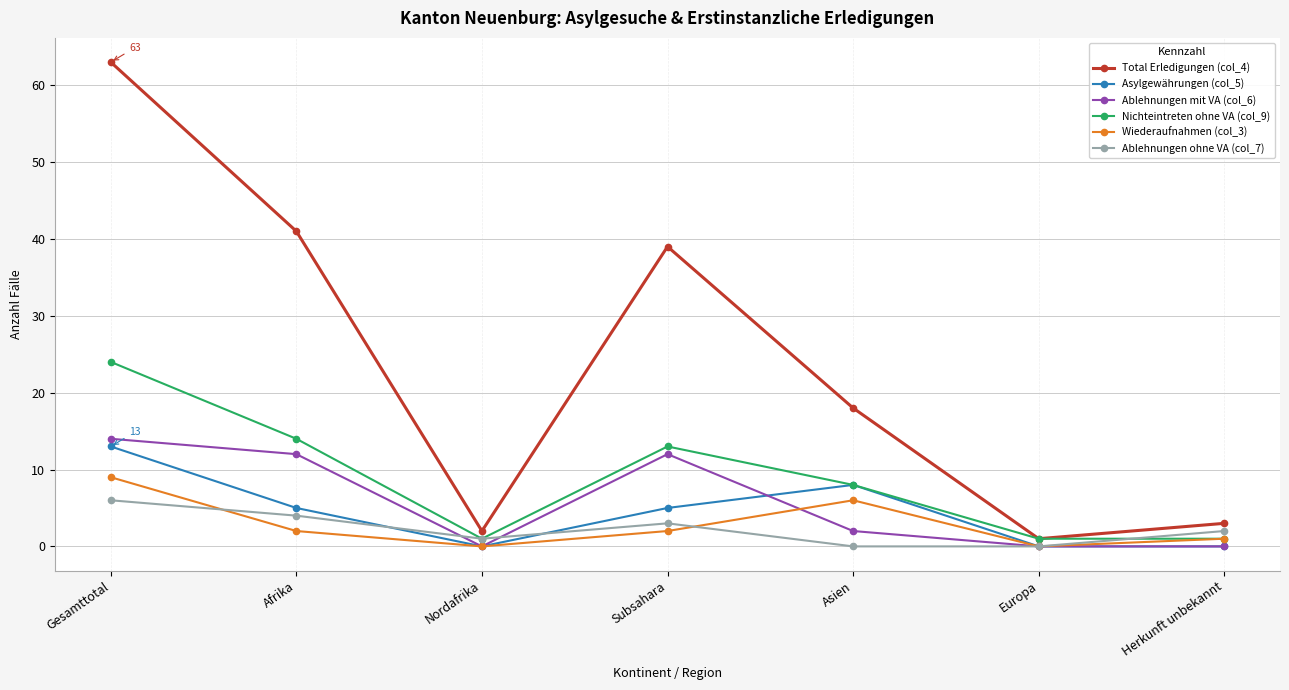

Read the Asylgewährungen (col_5) value at Gesamttotal.

13